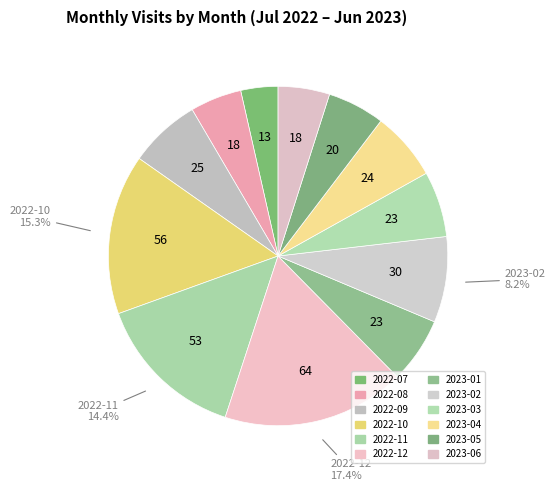

To the nearest percent, what percentage of the pie is 2023-05?

5%